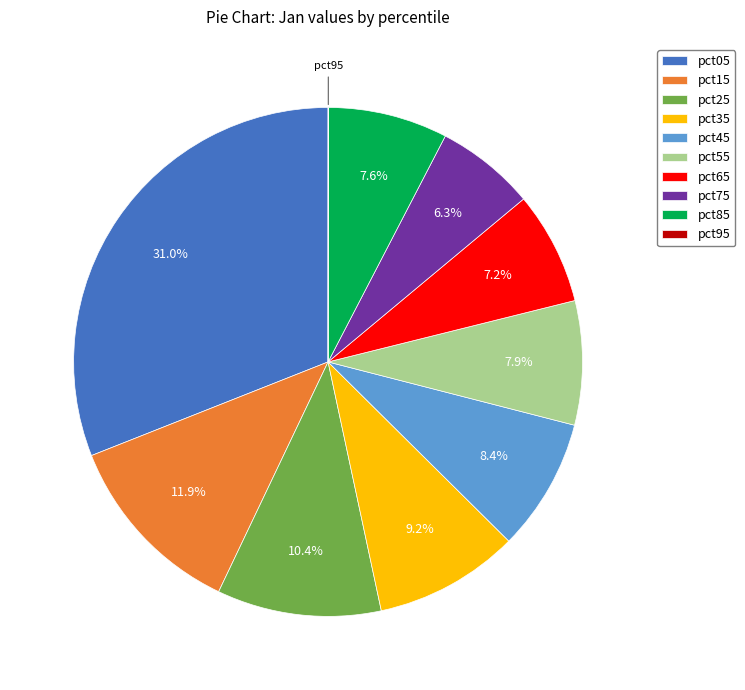

What is the largest slice in the pie chart?

pct05